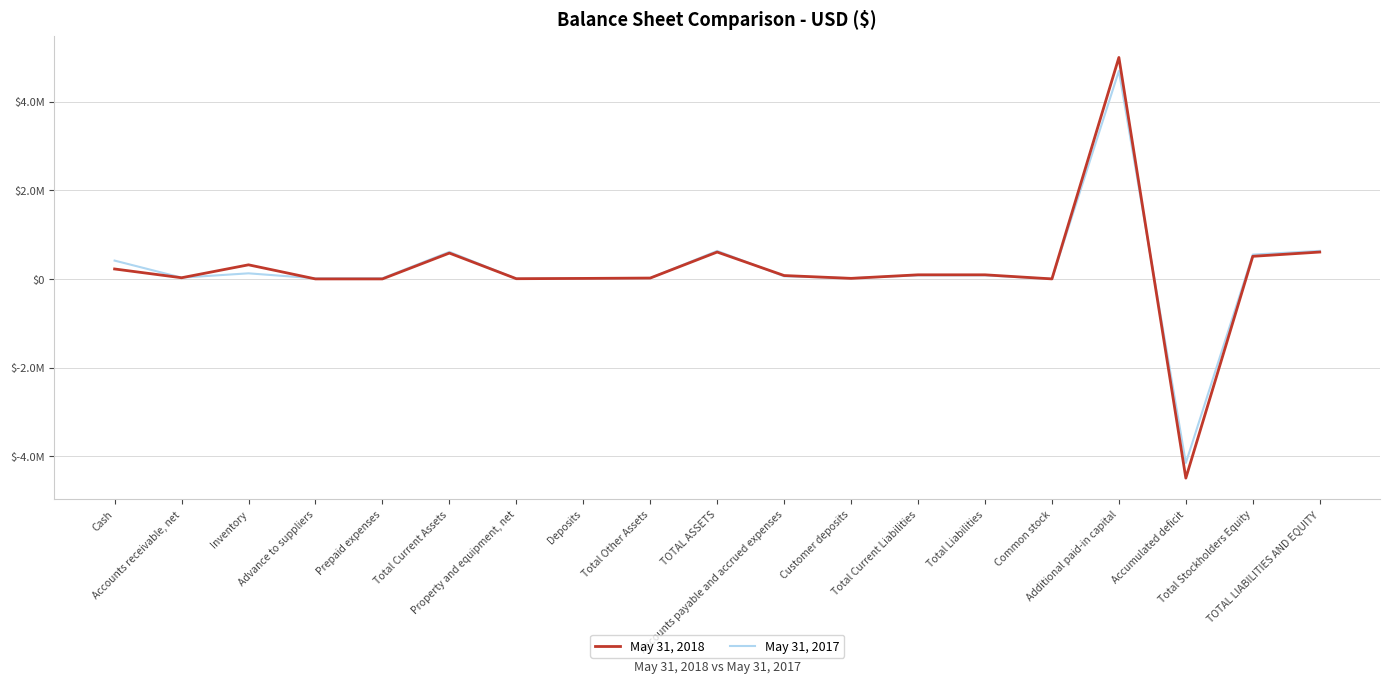

The May 31, 2017 series shows 4694144 at Additional paid-in capital. True or false?

True